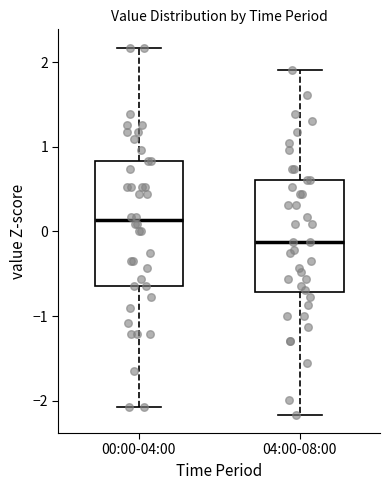

Which box is the tallest, from its lower edge to its upper edge?

00:00-04:00